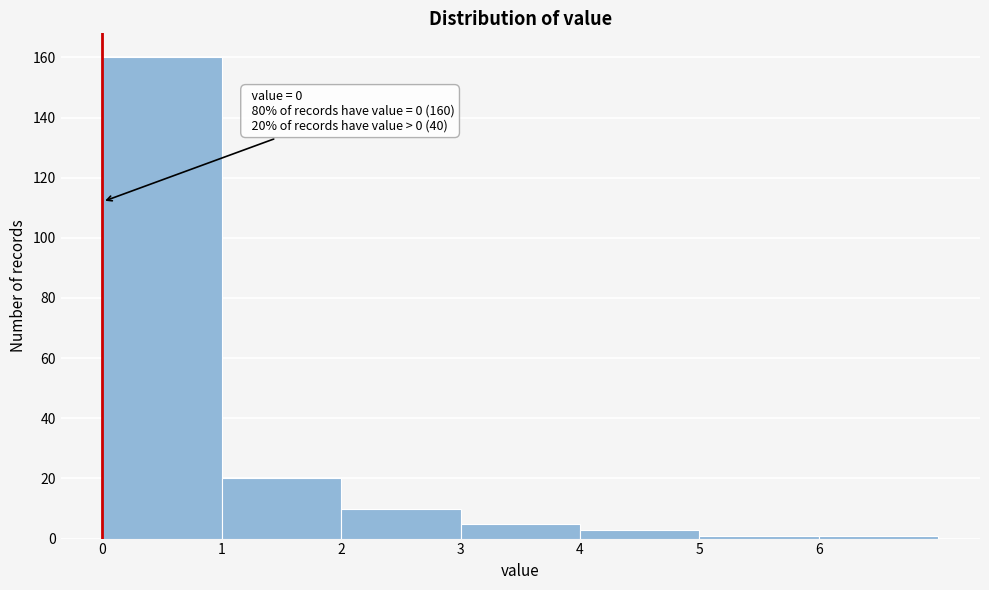

Which range on the x-axis has the tallest bar?

0 to 1